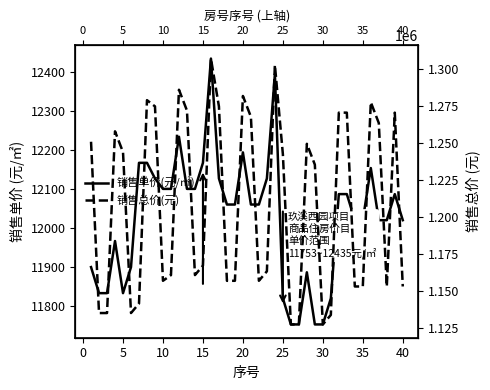

How many categories are shown in the chart?

40